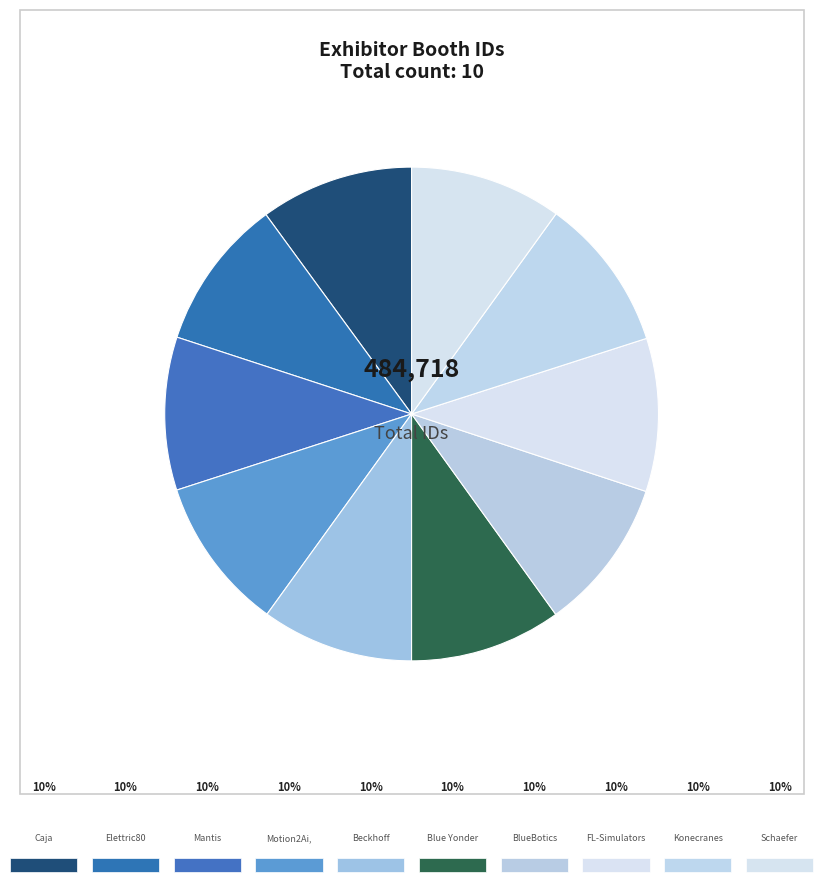

Which category has the biggest portion of the pie?

Konecranes